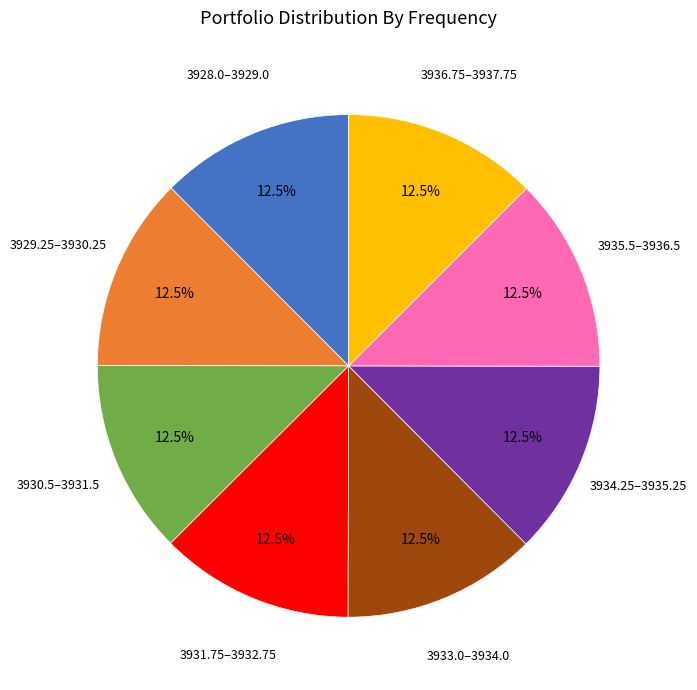

Does any single category account for the majority?

No